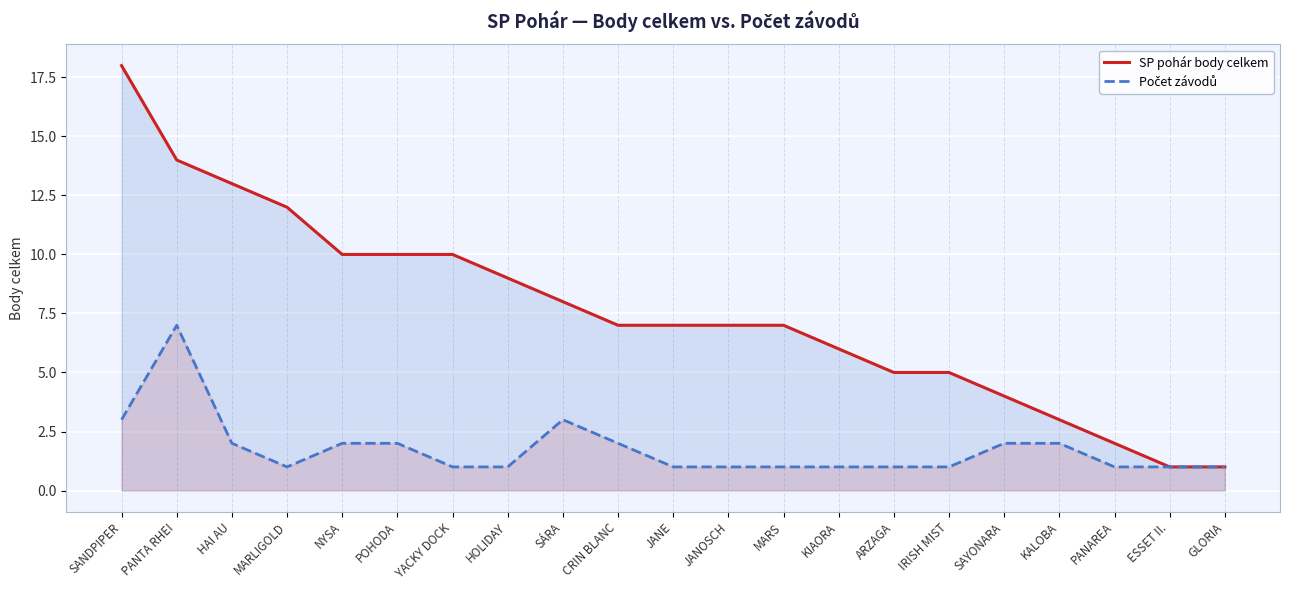

What position from the right is POHODA?

16